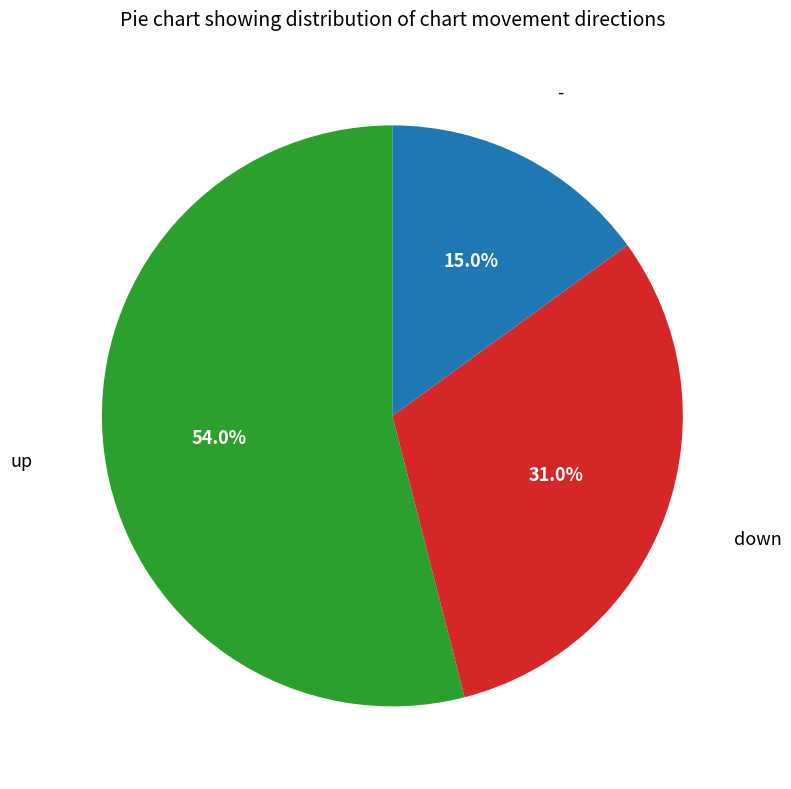

Is there any slice that represents more than half of the pie?

Yes